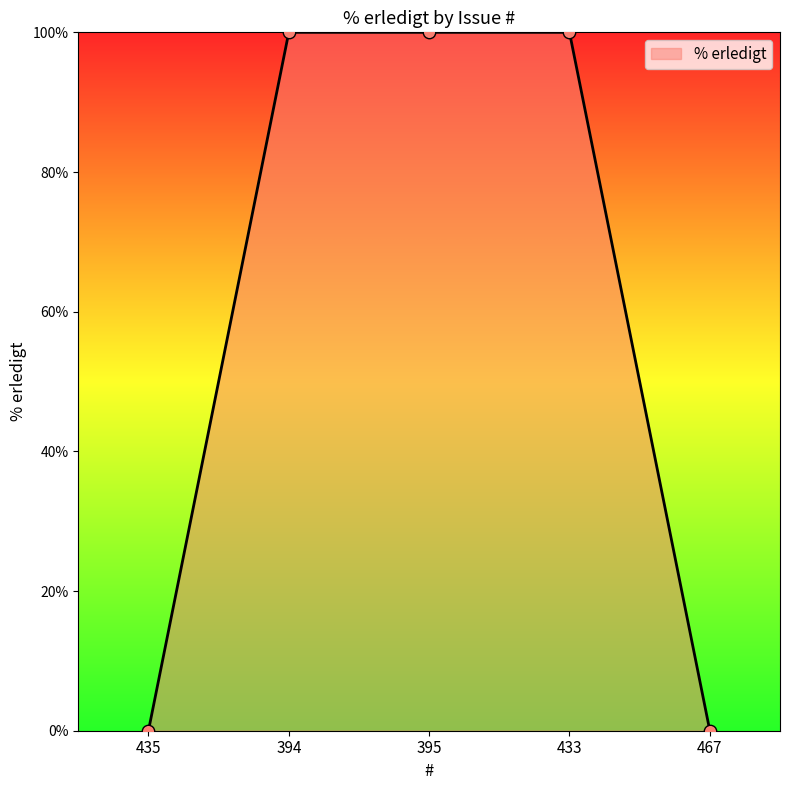

What is the change in value from 394 to 467?

-100